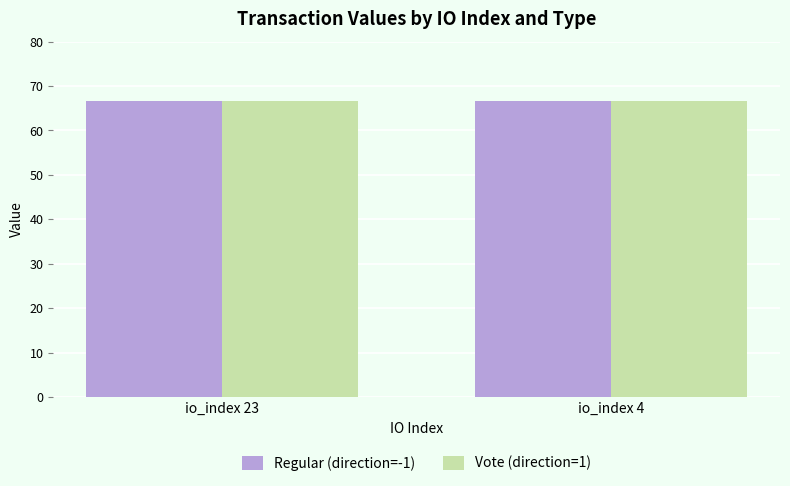

What is the highest value of the Regular (direction=-1) series?

66.6